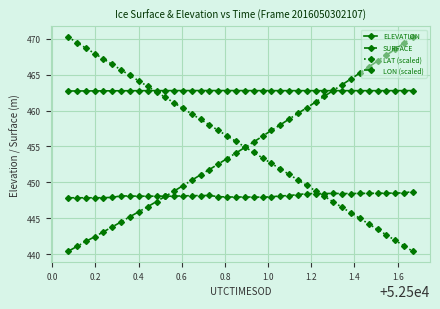

Does the chart have visible grid lines?

Yes